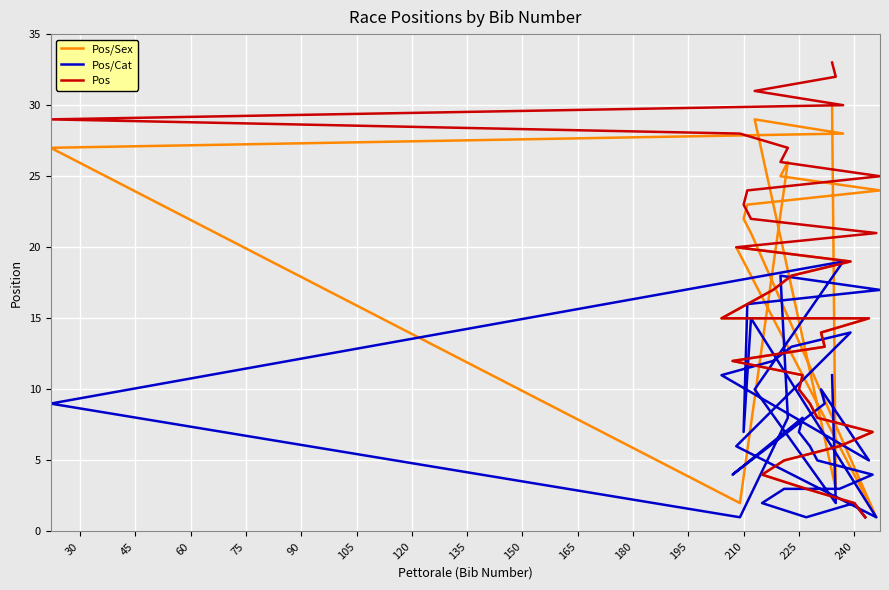

What are all the series names shown in the legend?

Pos/Sex, Pos/Cat, Pos